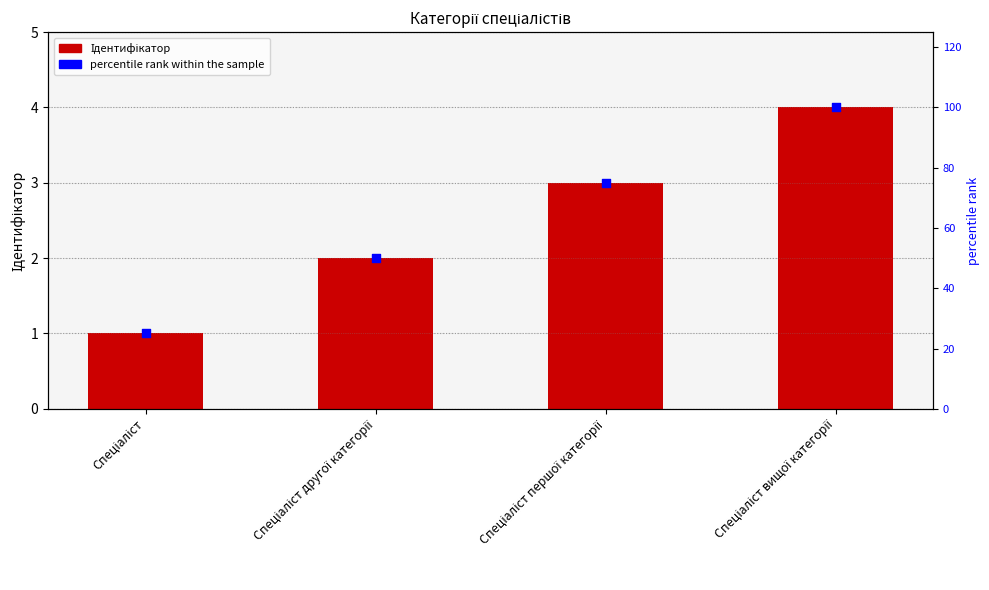

Which series reaches the minimum Y coordinate?

Ідентифікатор